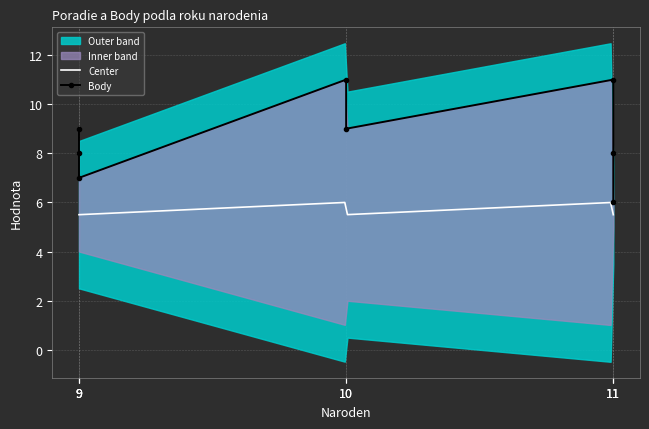

Reading left to right, extract all data points from this chart.

Poradie: 4	2	3	2	1	1	3	5
Body: 7	9	8	9	11	11	8	6